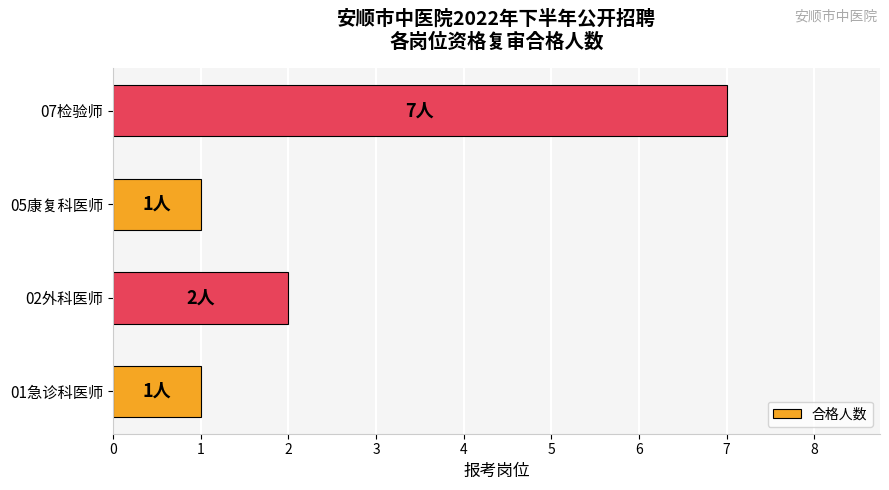

Reading bottom to top, list all the values displayed in this chart.

01急诊科医师=1	02外科医师=2	05康复科医师=1	07检验师=7